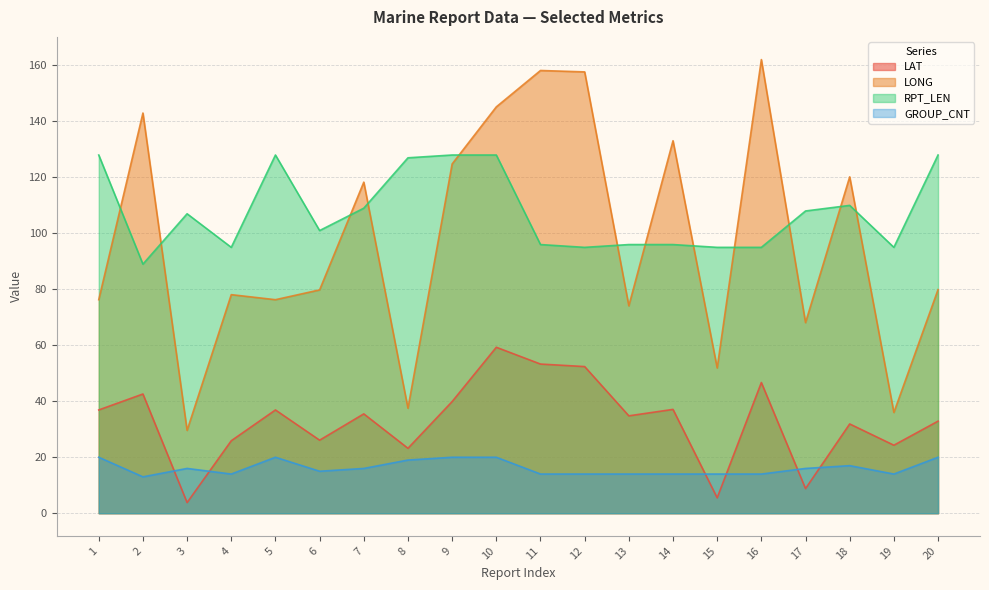

Which category has the lowest value in the LAT series?

3